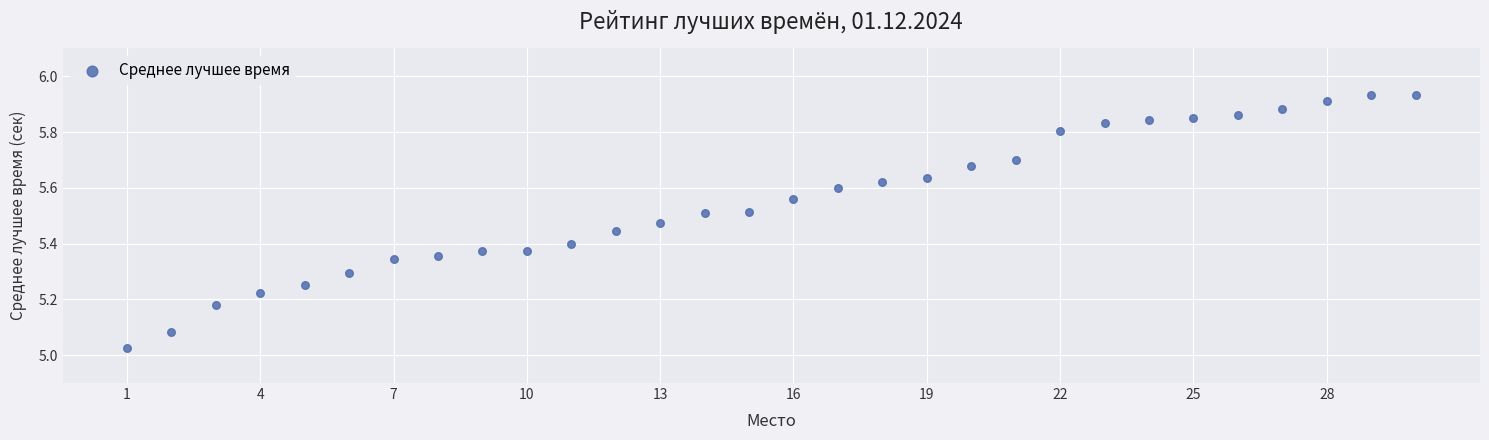

What is the range of Y values (max minus min)?

0.9